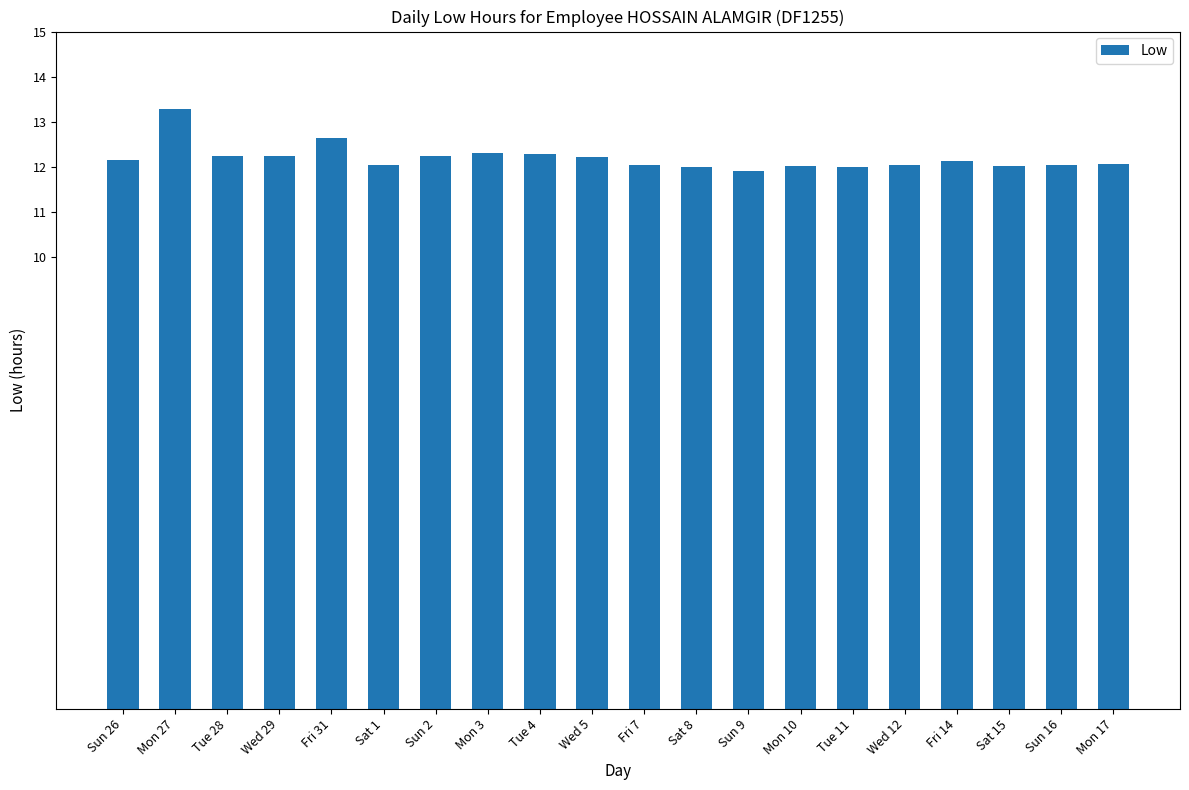

What is the ratio of the value at Tue 4 to the value at Wed 5?

1.0